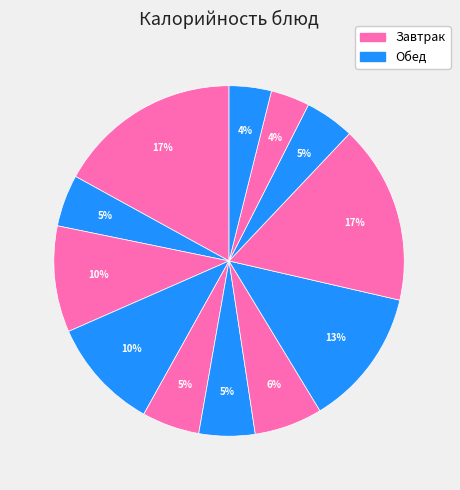

How many slices are in this pie chart?

12